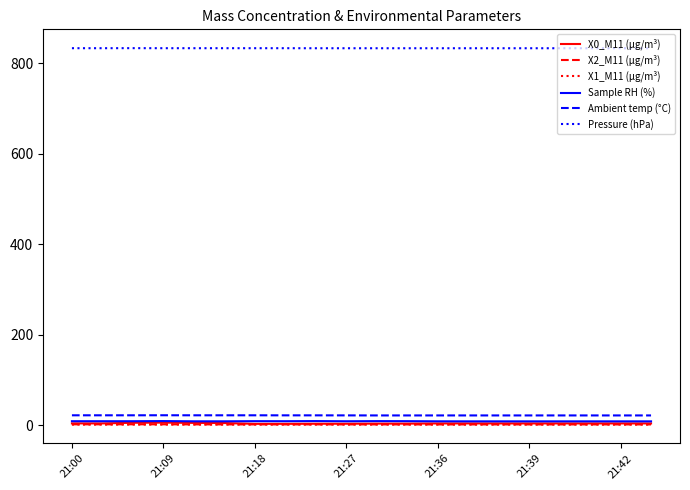

Is this an area chart (filled region under the line)?

No